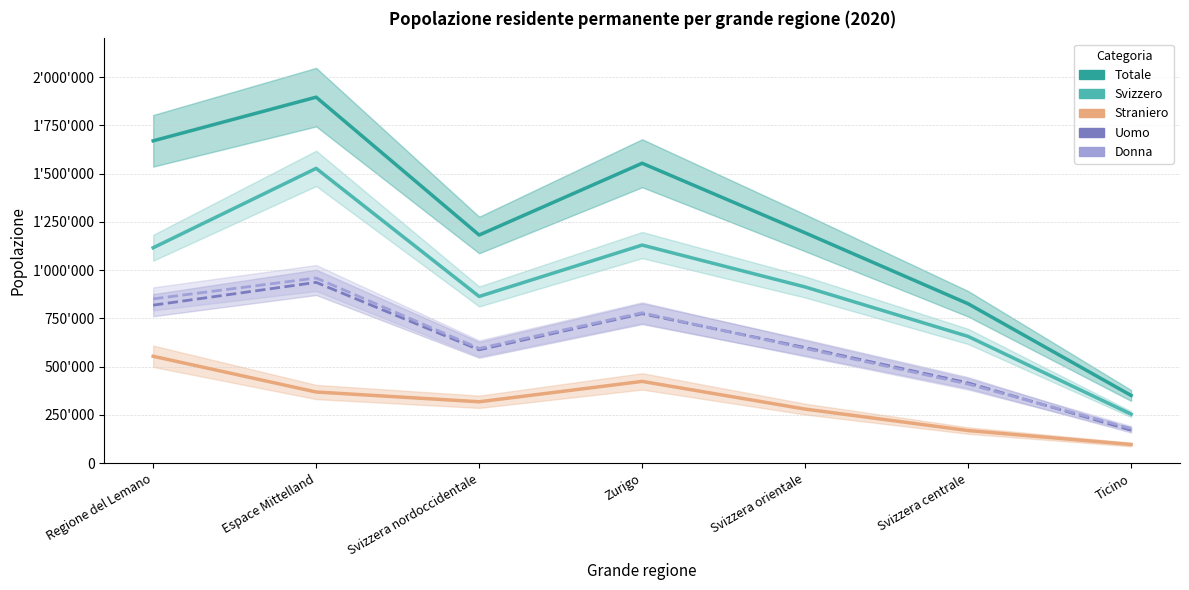

What value does the Uomo series have at Zurigo, to the nearest 100?

774300